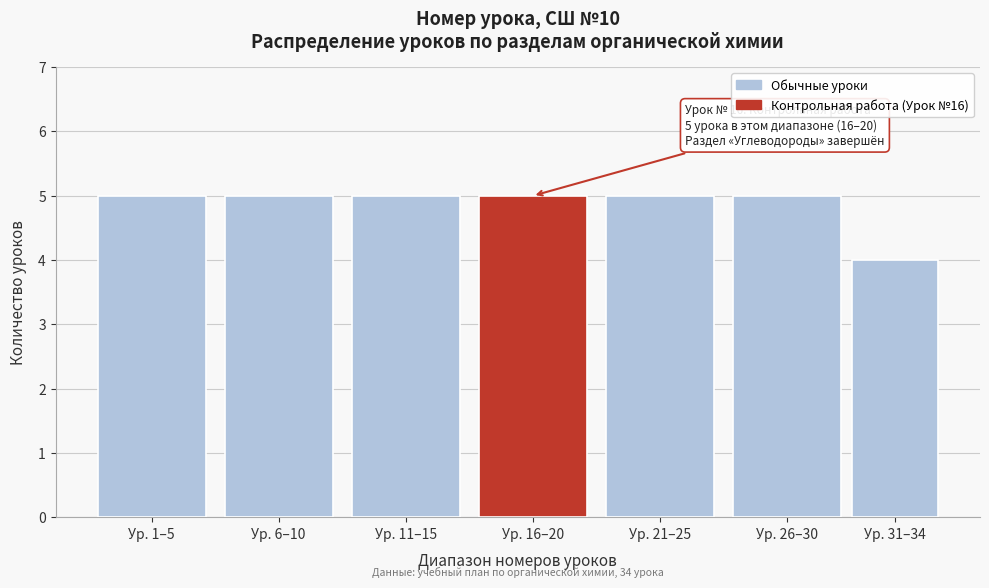

Reading left to right, transcribe all the data shown in this chart.

5	5	5	5	5	5	4